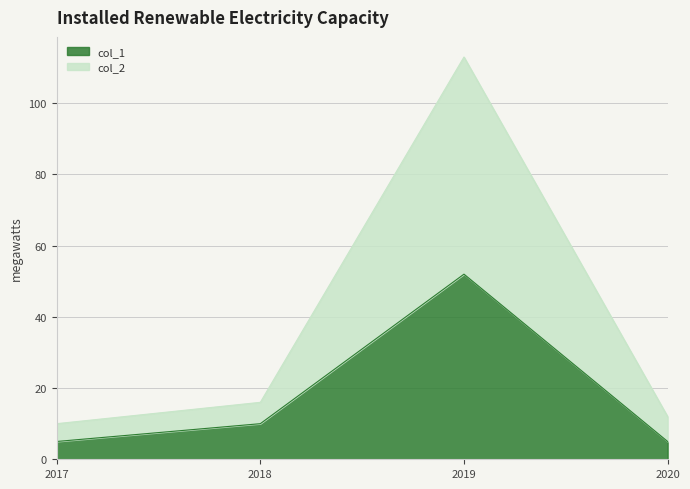

Reading right to left, extract all data points from this chart.

col_1: 5	52	10	5
col_2: 12	113	16	10